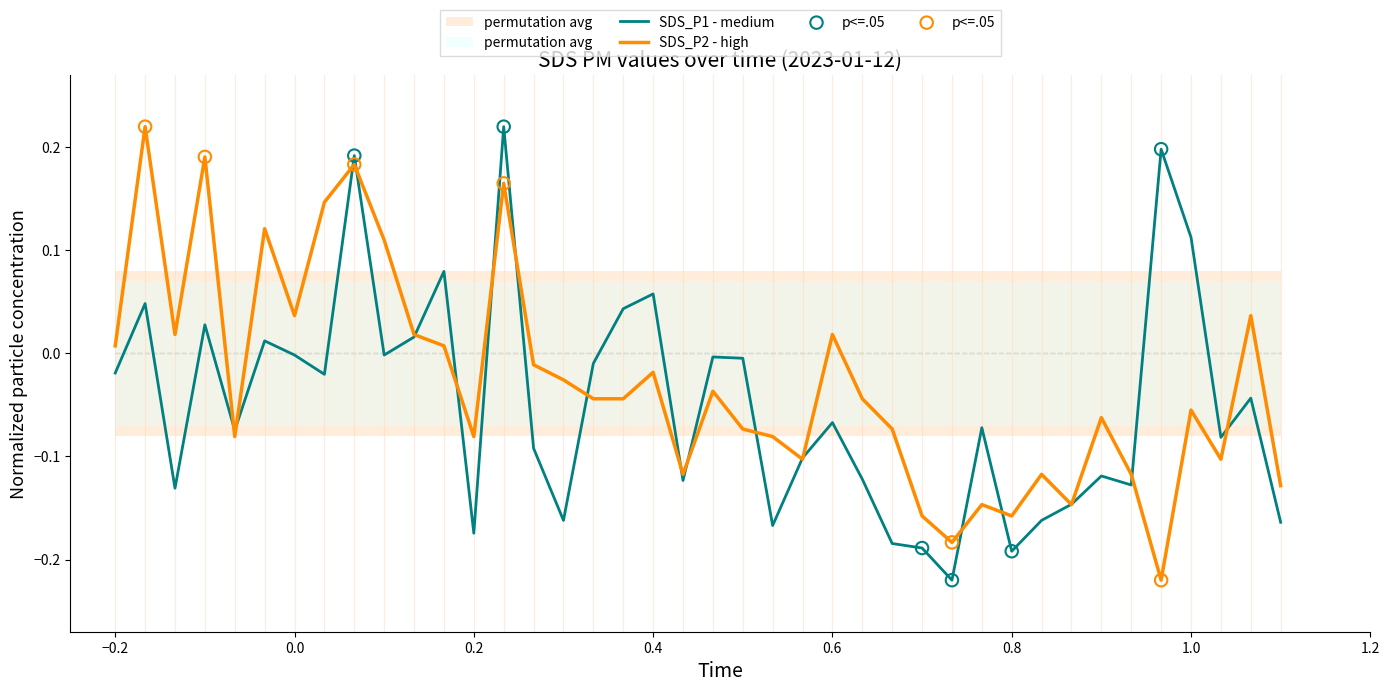

Which series has the widest spread of Y values?

SDS_P2